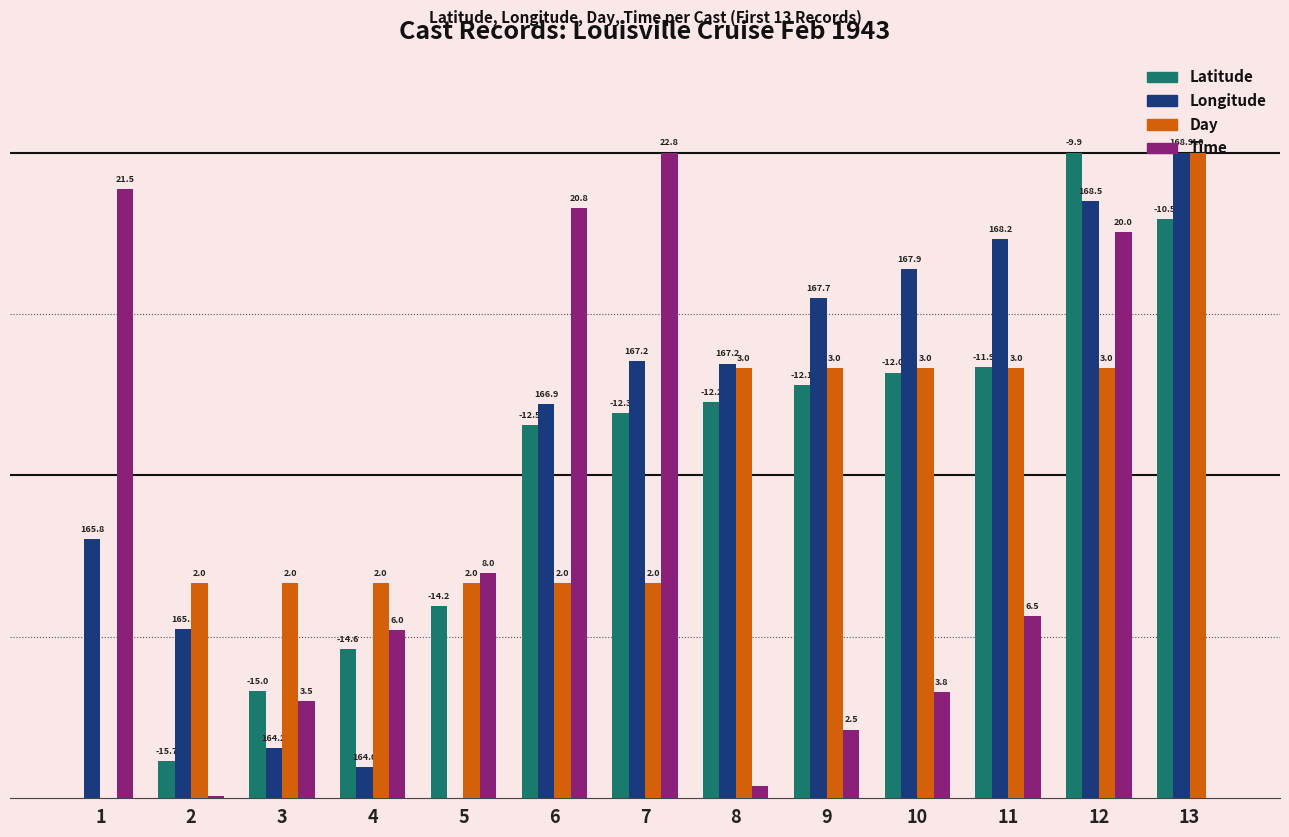

What is the total value across all series at 9?

218.8